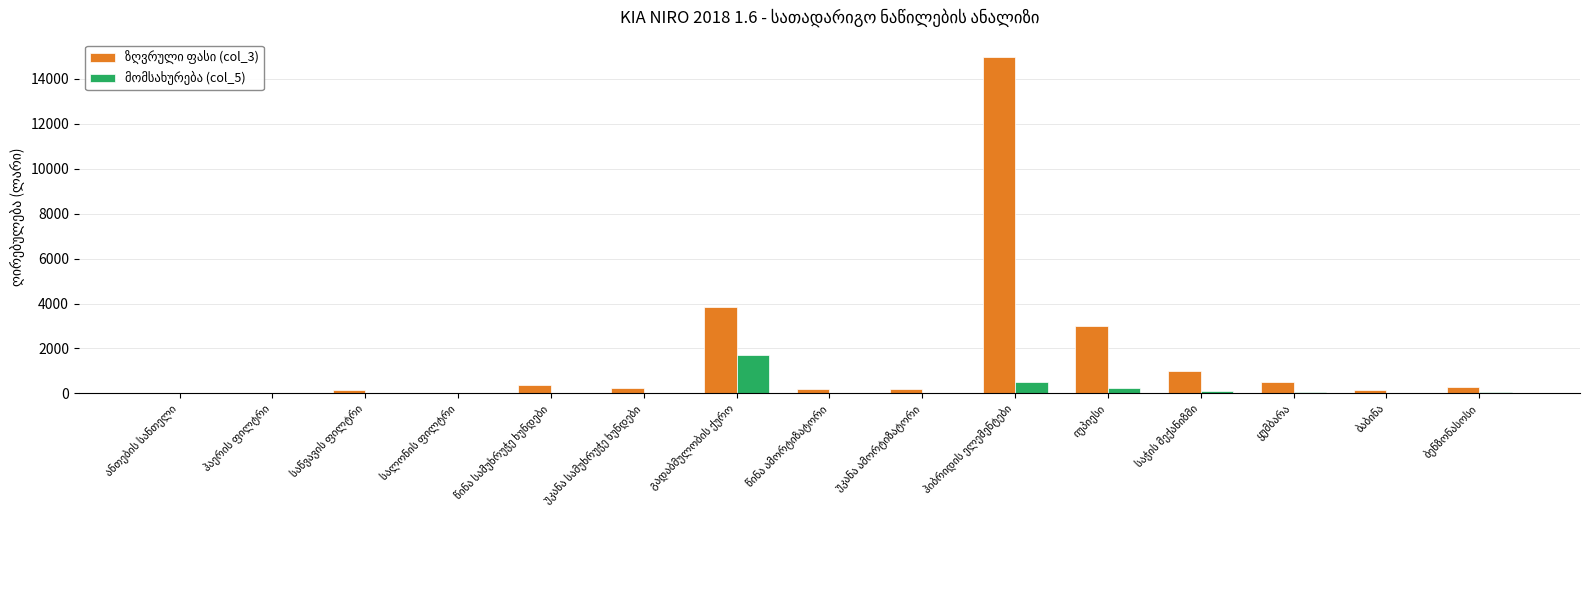

Which has a higher value, უკანა სამუხრუჭე ხუნდები or სალონის ფილტრი?

უკანა სამუხრუჭე ხუნდები